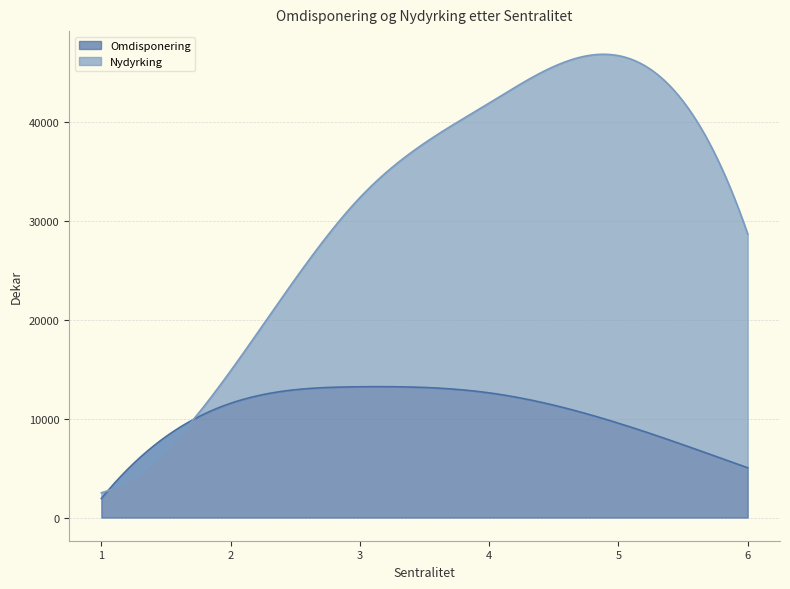

Rank the series by their average value, from highest to lowest.

Nydyrking, Omdisponering